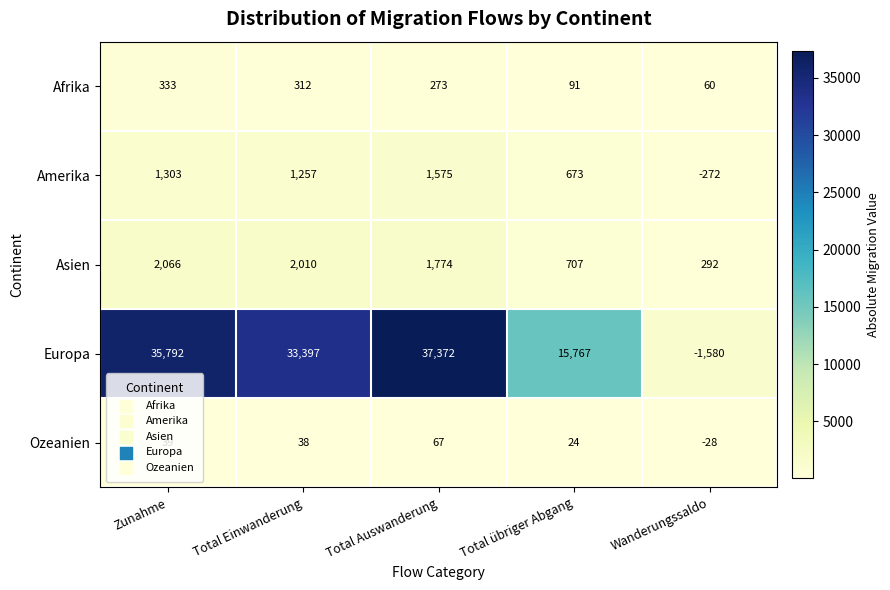

Between Total Einwanderung and Total Auswanderung, which series saw the biggest shift?

Europa